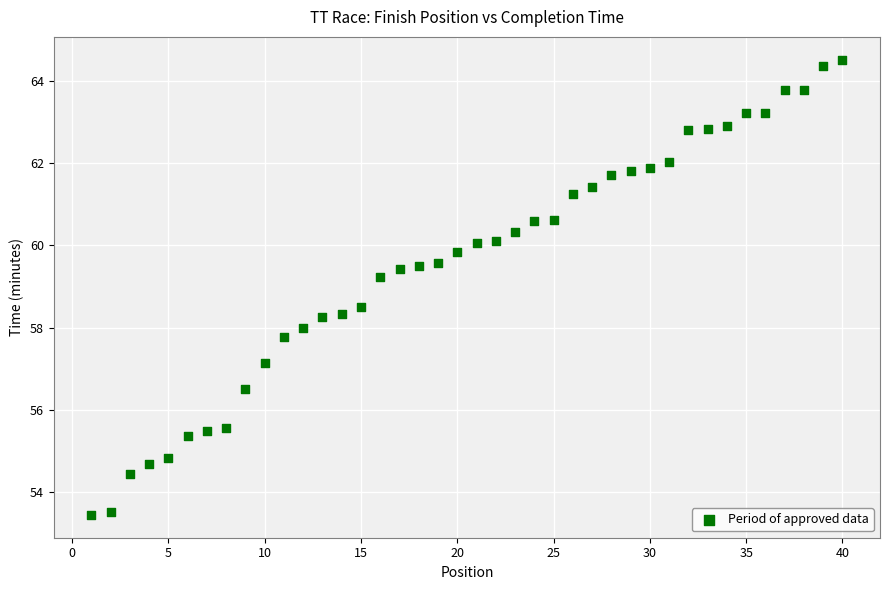

What is the range of X values (max minus min)?

39.0